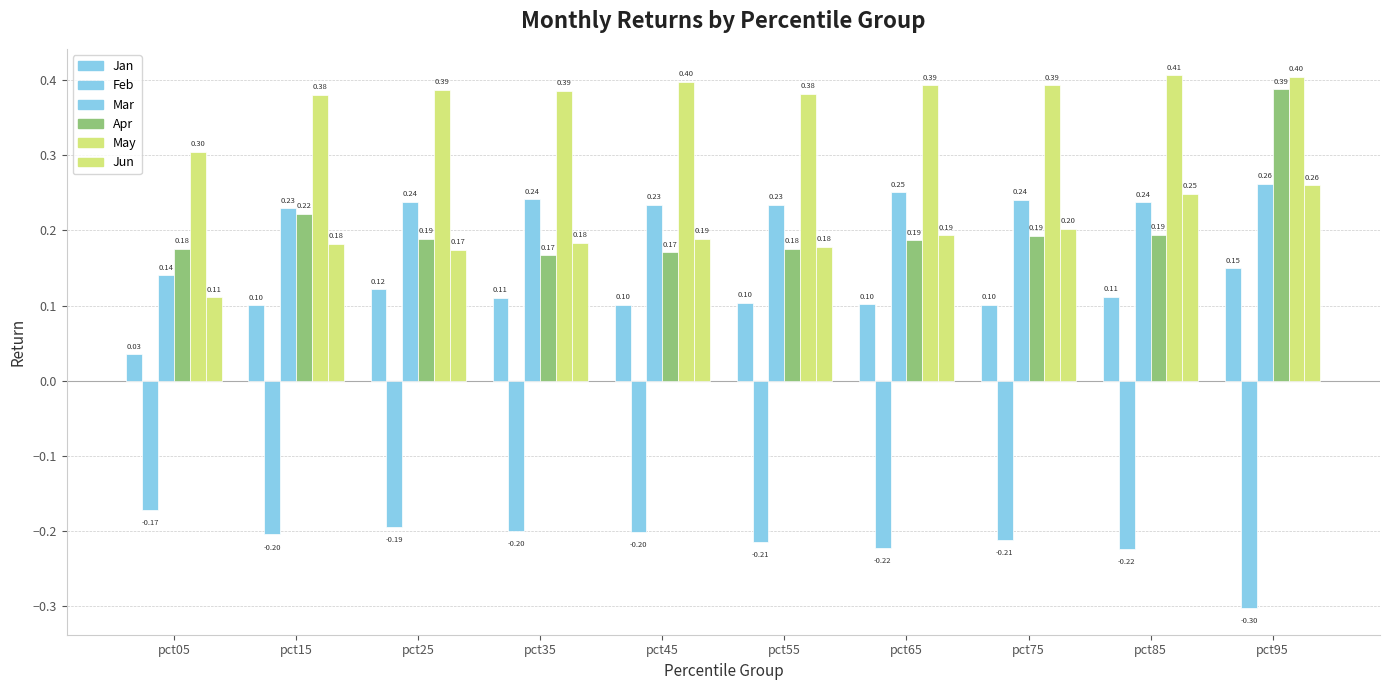

Count the number of categories in the chart.

10